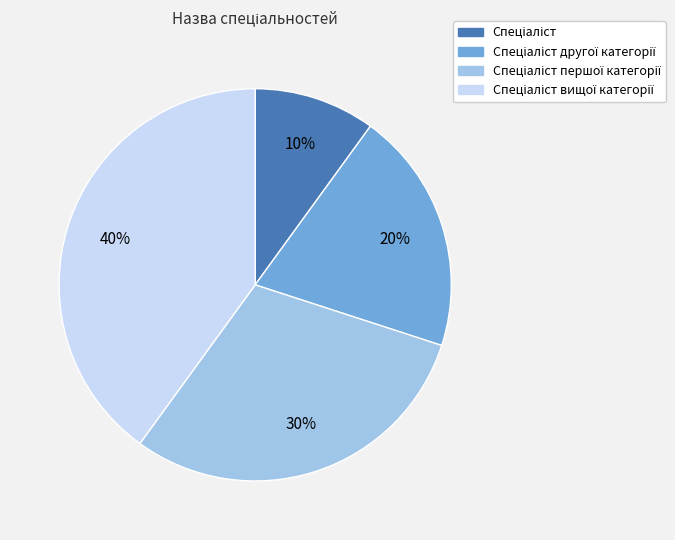

Is there a majority slice in this chart?

No